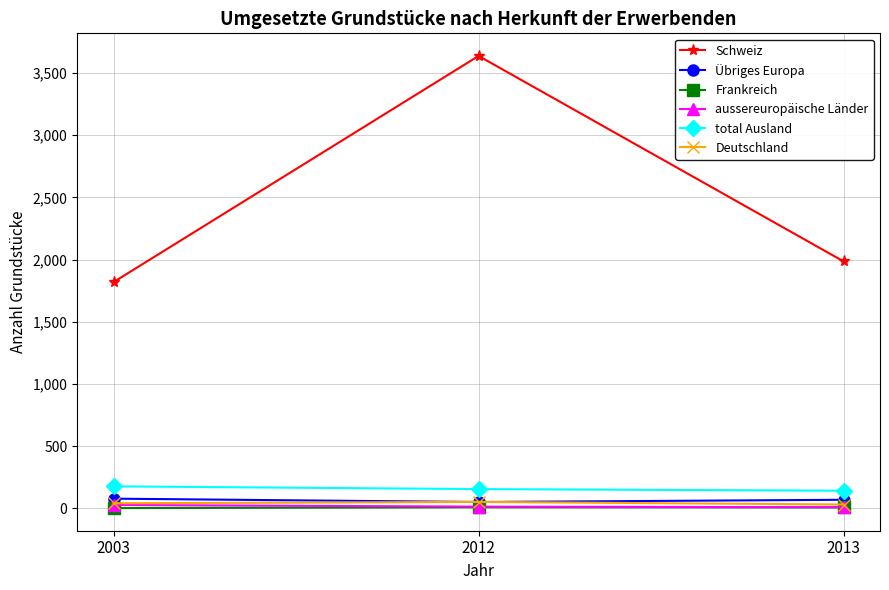

True or false: Schweiz has a value of 2949 at 2003.

False